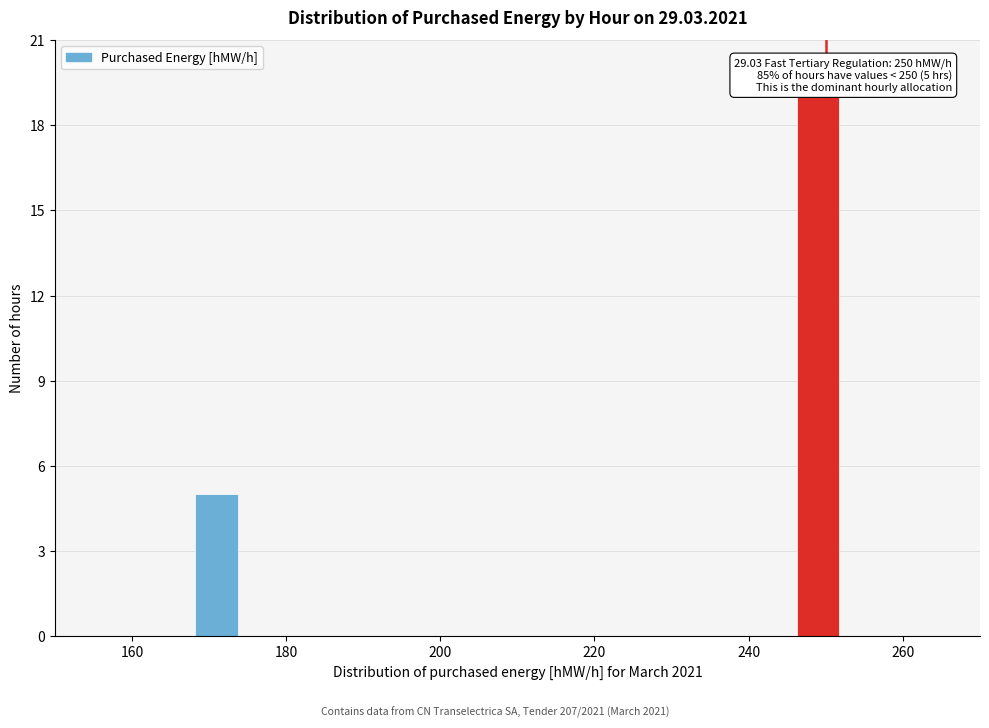

Around what value on the x-axis is the tallest bar? Give the approximate position of its centre, as read against the axis.

250